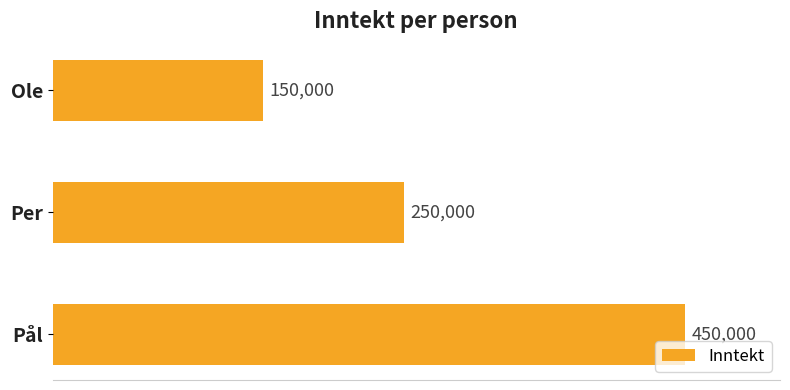

At which category does the chart reach its peak across all series?

Pål